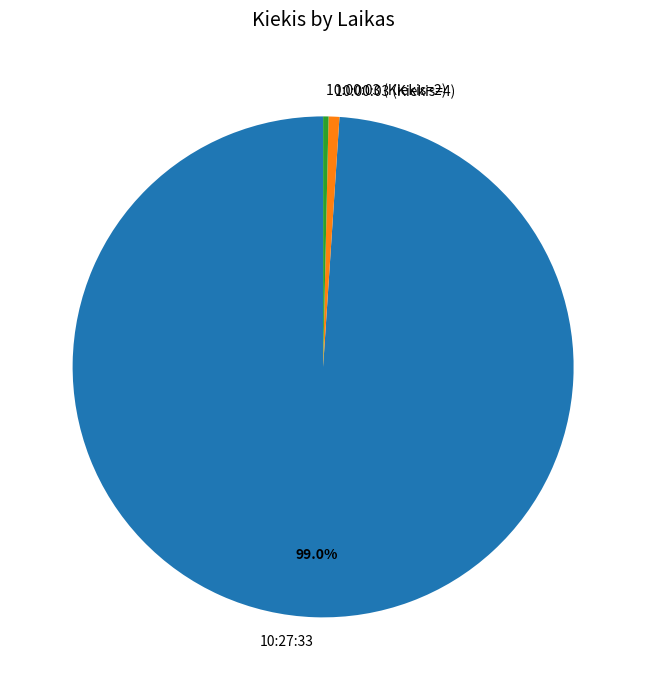

Does 10:00:03 (Kiekis=2) account for over 50% of the chart?

No